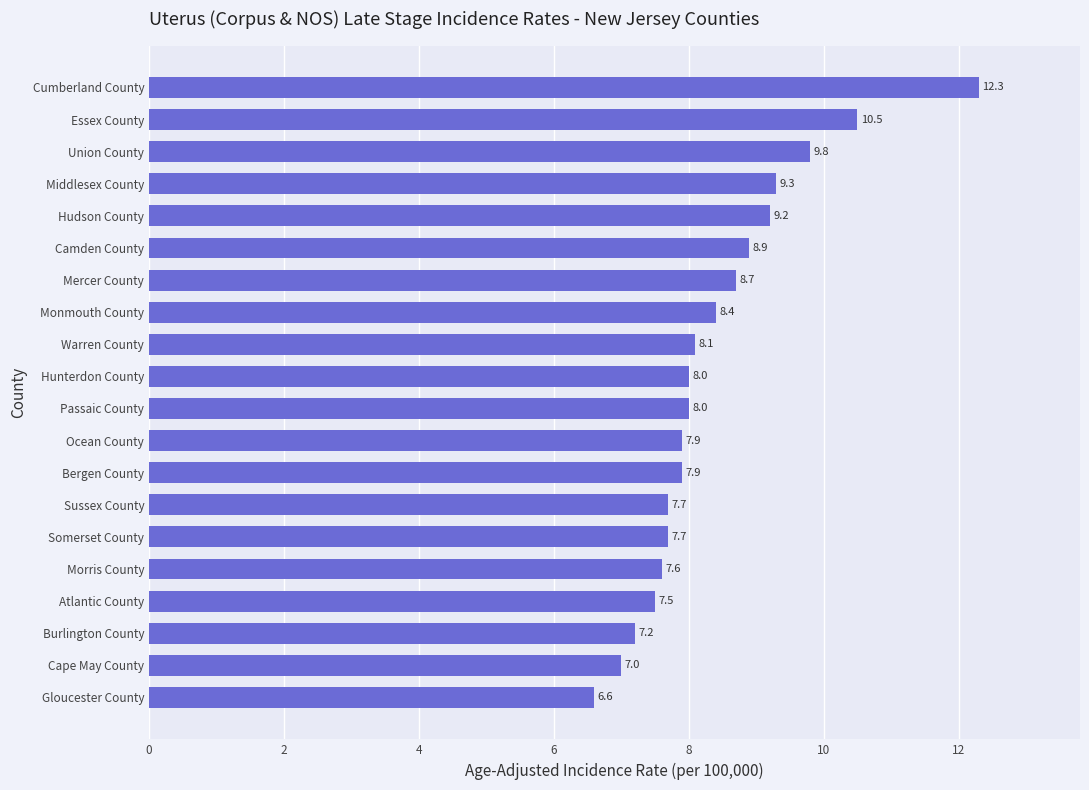

What is the difference between the maximum and minimum values?

5.7